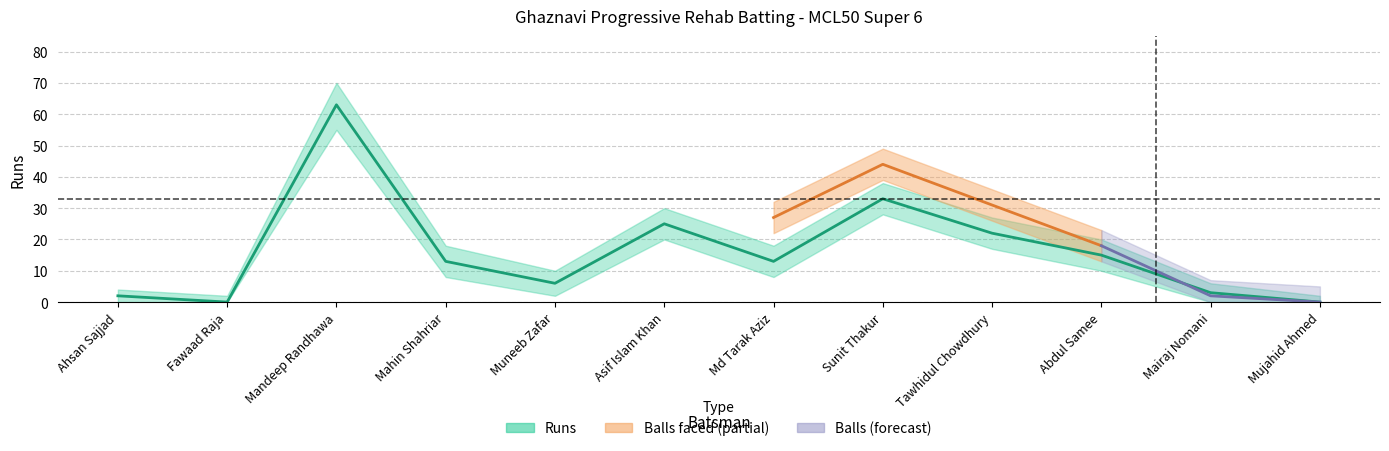

True or false: Runs and Runs_upper cross at least once.

False